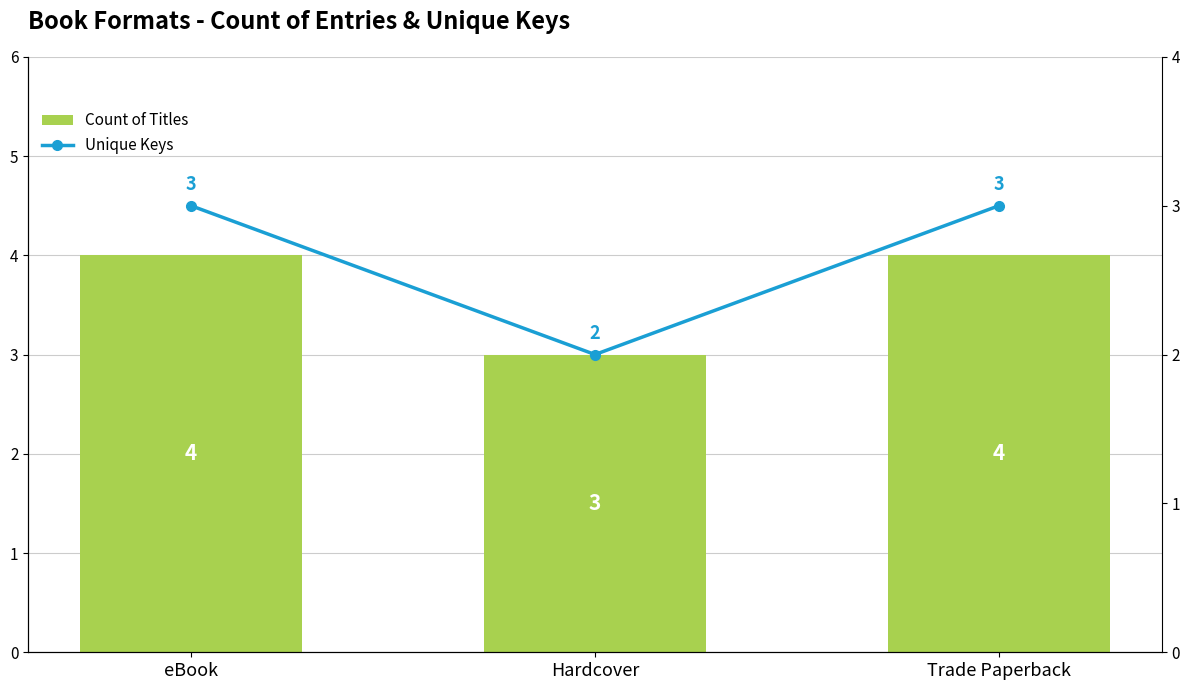

True or false: Unique Keys has a value of 2 at Trade Paperback.

False